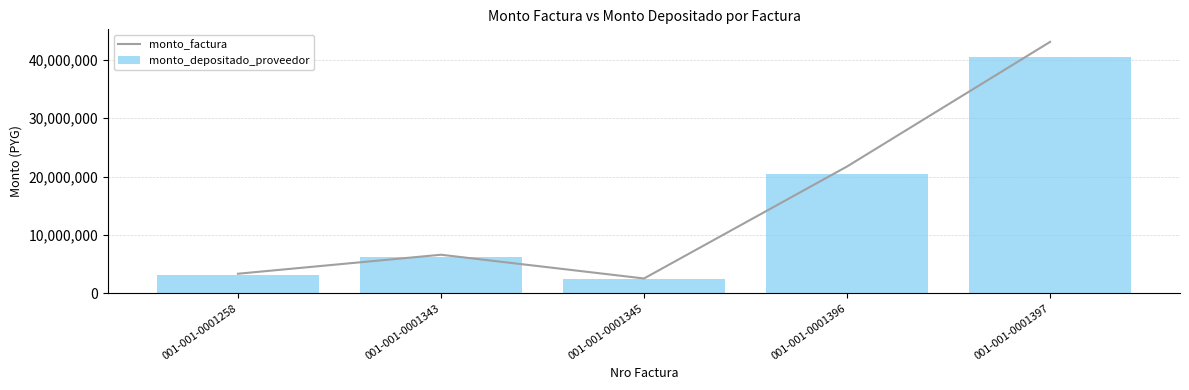

Reading right to left, transcribe all the data shown in this chart.

monto_factura: 43081260	21729031	2534949	6604800	3348000
monto_depositado_proveedor: 40541425	20448005	2385502	6215417	3150621